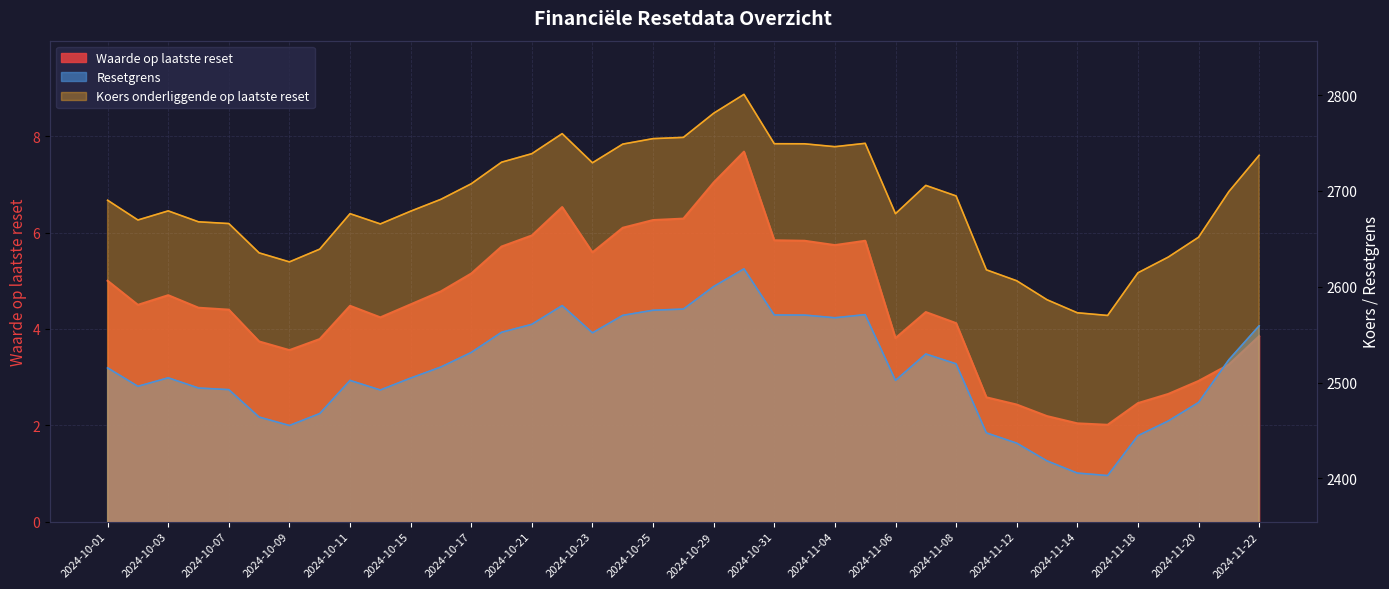

Which category has the lowest value in the Koers onderliggende op laatste reset series?

2024-11-15